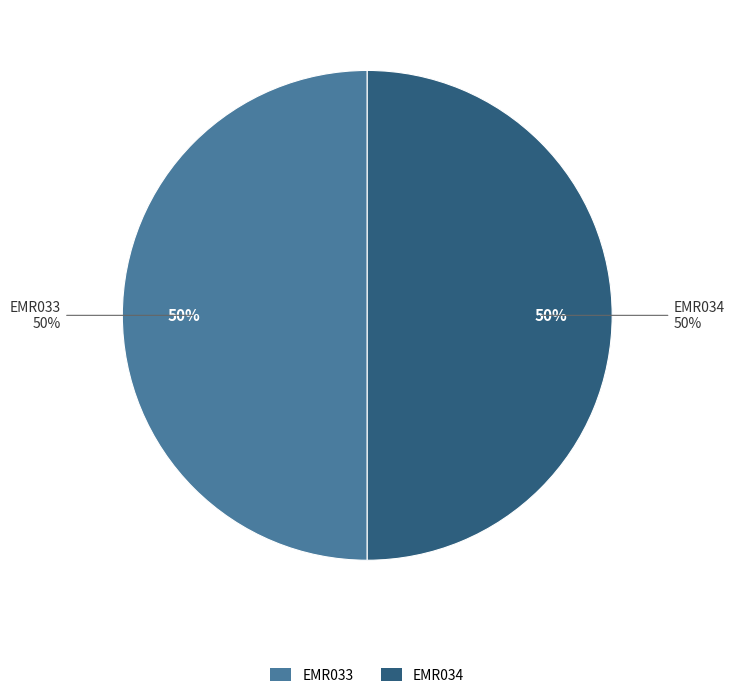

To the nearest percent, what portion does EMR034 represent?

50%